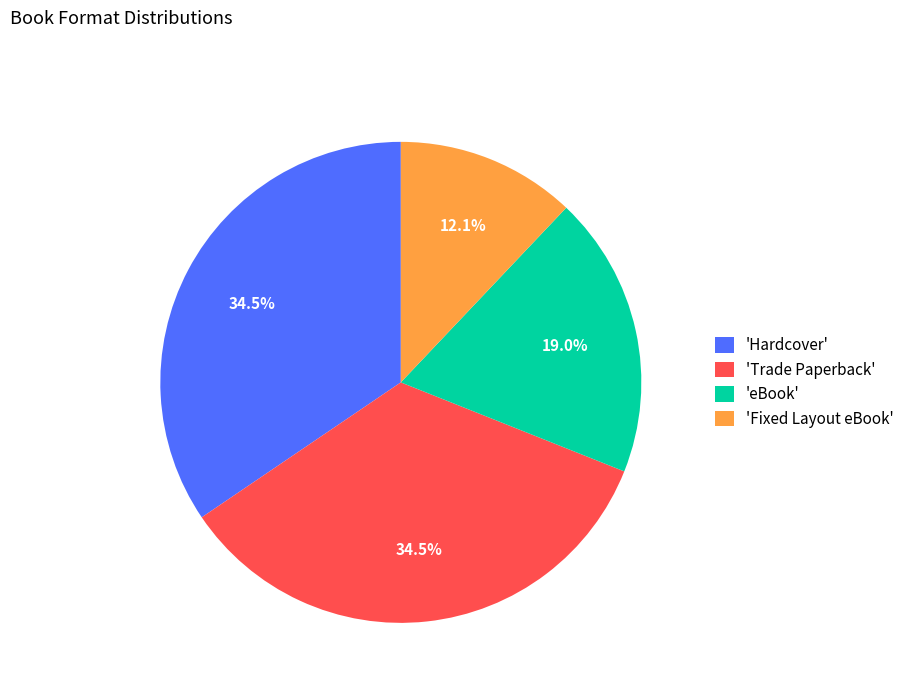

What is the ratio of the value at 'eBook' to the value at 'Fixed Layout eBook'?

1.6